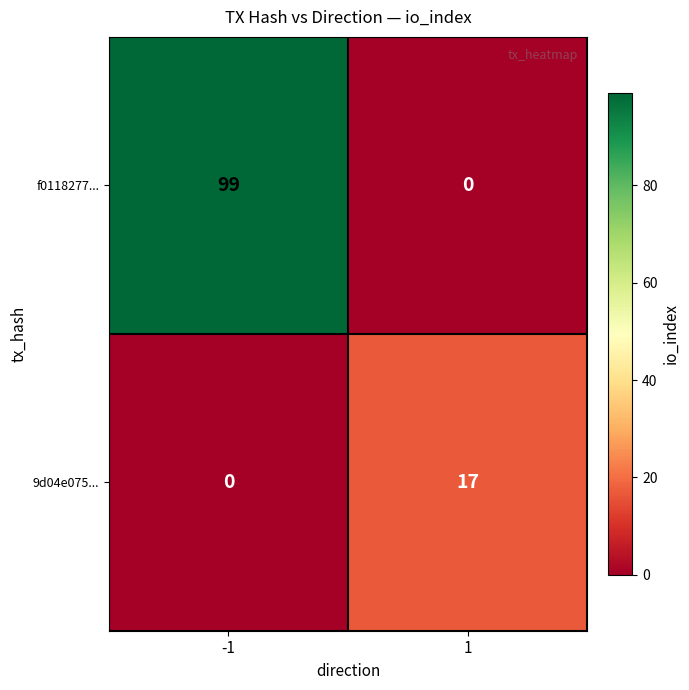

What is the difference between the maximum and minimum values in the f0118277... series?

99